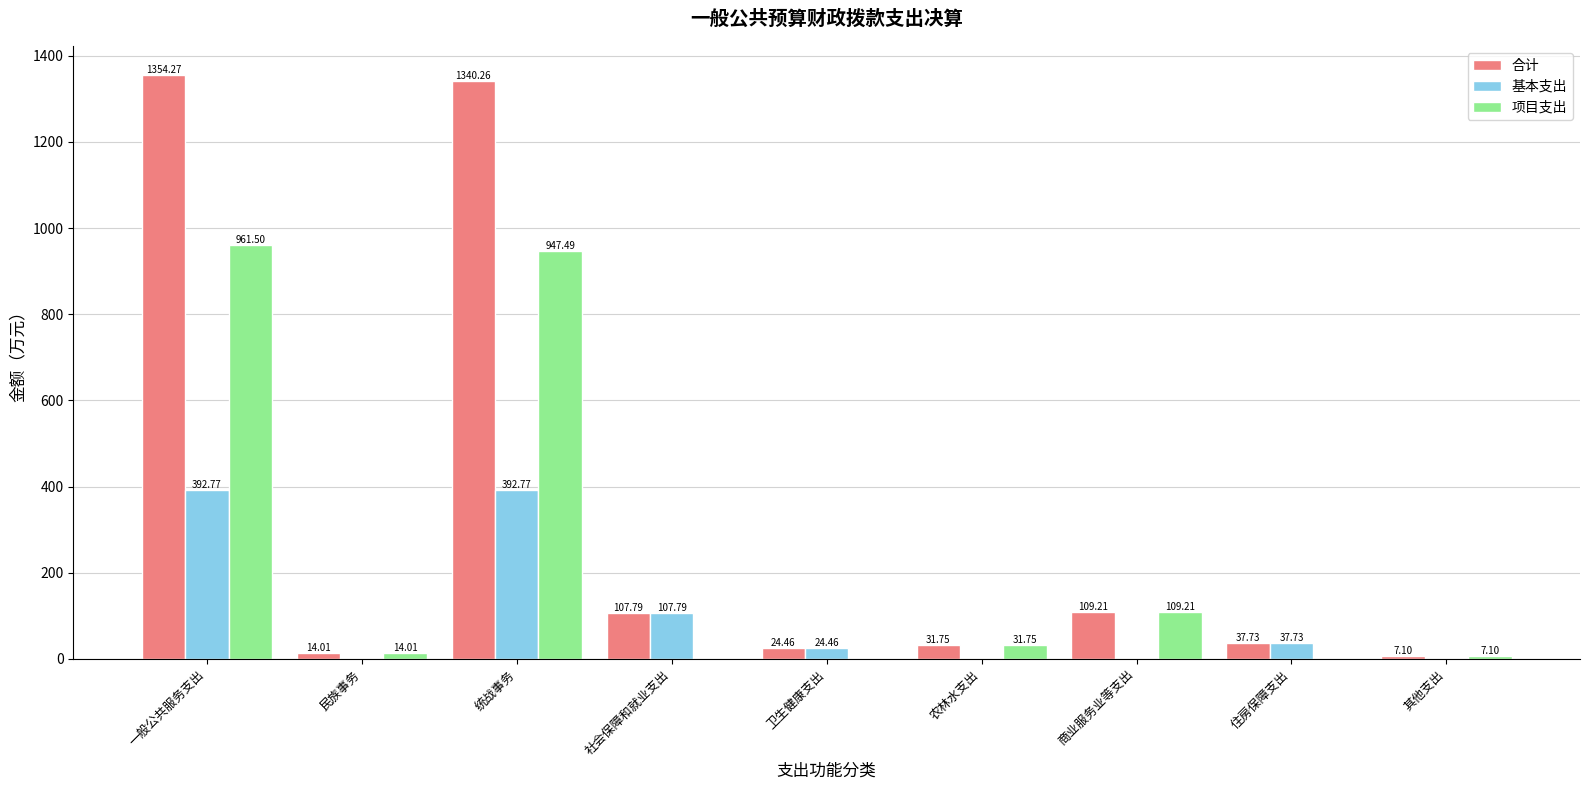

What is the total value across all series at 其他支出?

14.2